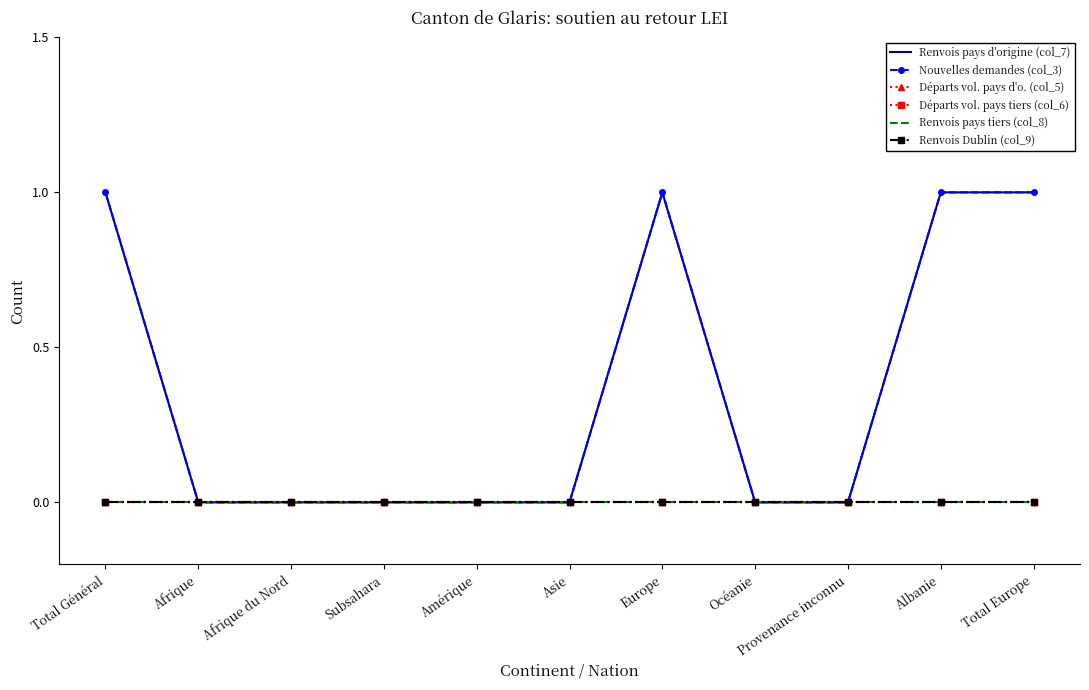

True or false: Renvois pays d'origine (col_7) and Renvois Dublin (col_9) intersect in this chart.

False